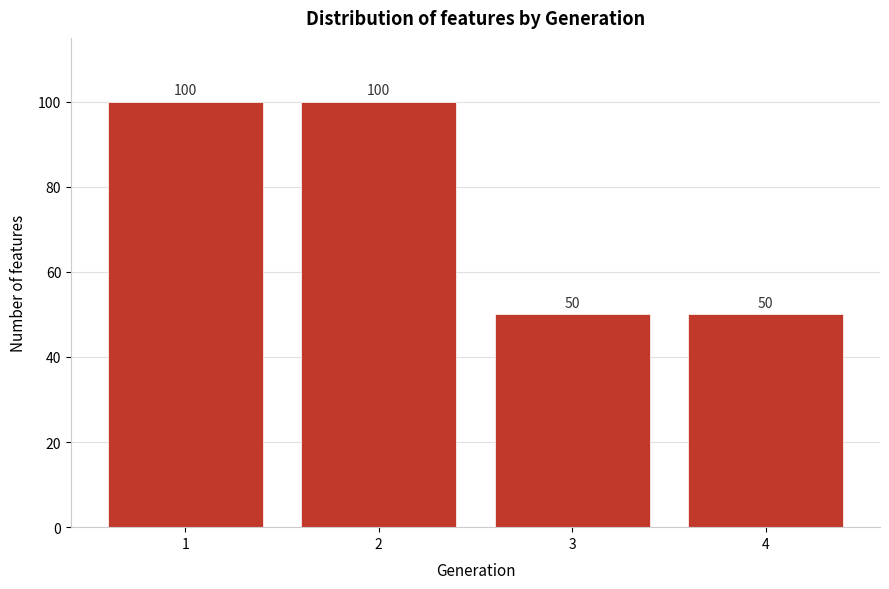

Reading left to right, extract all data points from this chart.

100	100	50	50